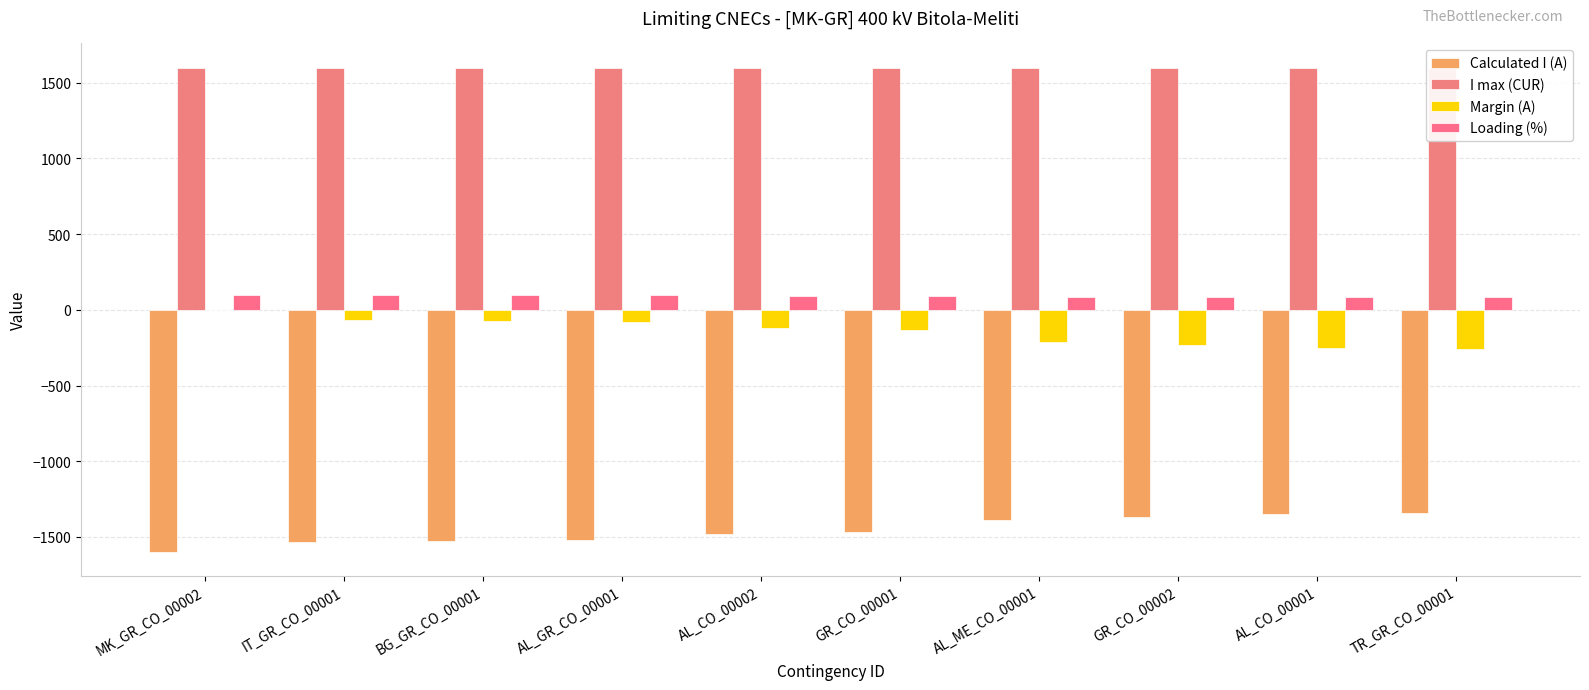

Are the bars grouped side by side (vs. stacked)?

Yes